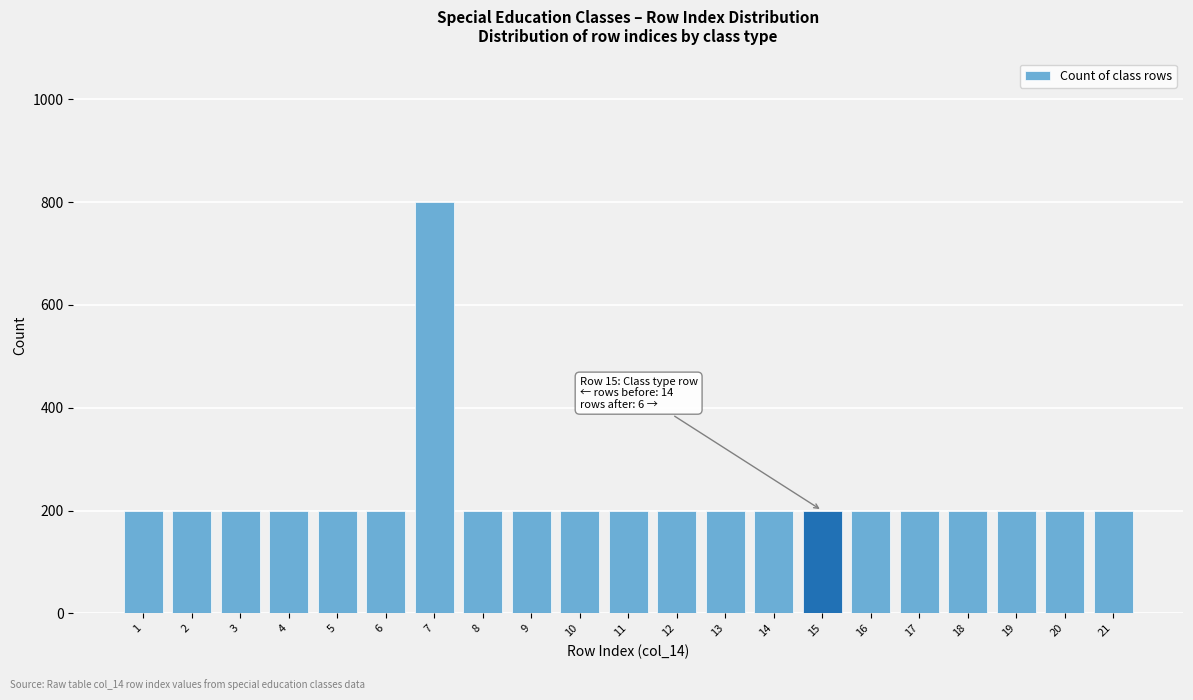

Reading right to left, what are all the values shown in this chart?

200	200	200	200	200	200	200	200	200	200	200	200	200	200	800	200	200	200	200	200	200